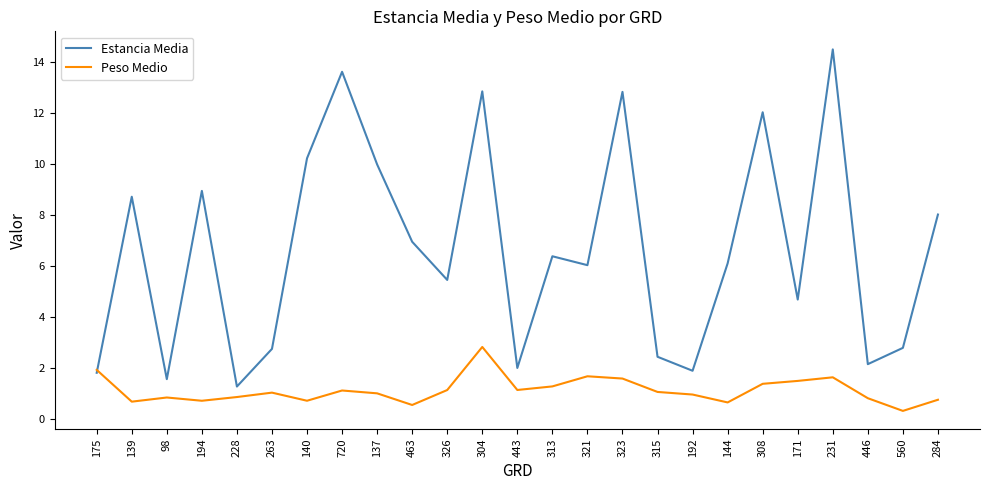

What position from the left is 326?

11